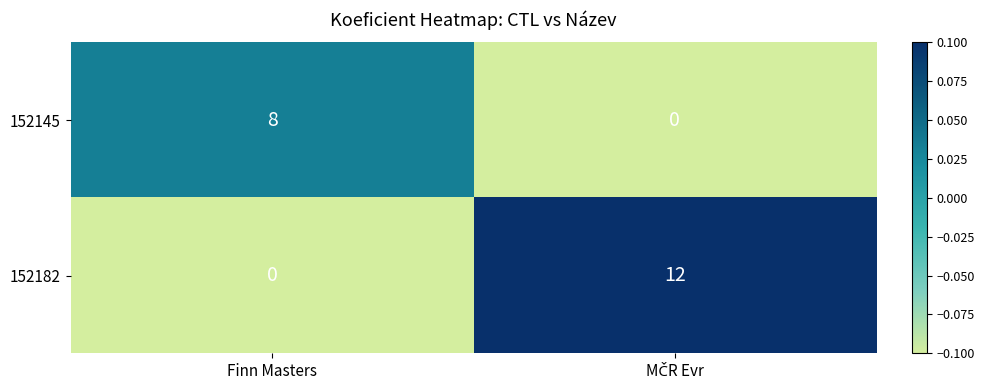

List the series in order of their peak value, highest first.

152182, 152145